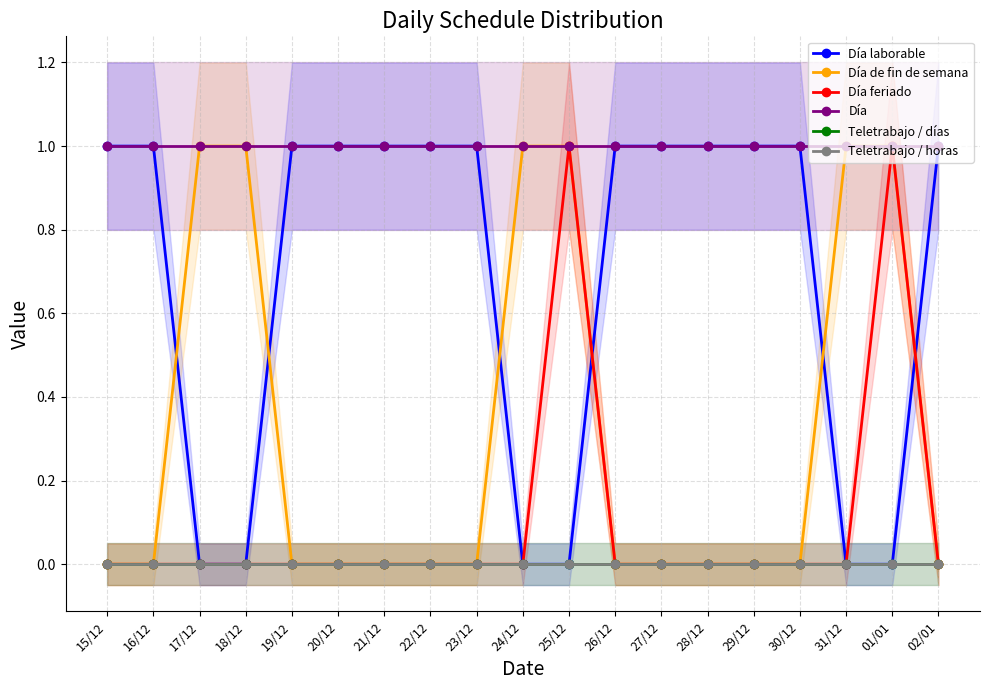

Is this an area chart (filled region under the line)?

No